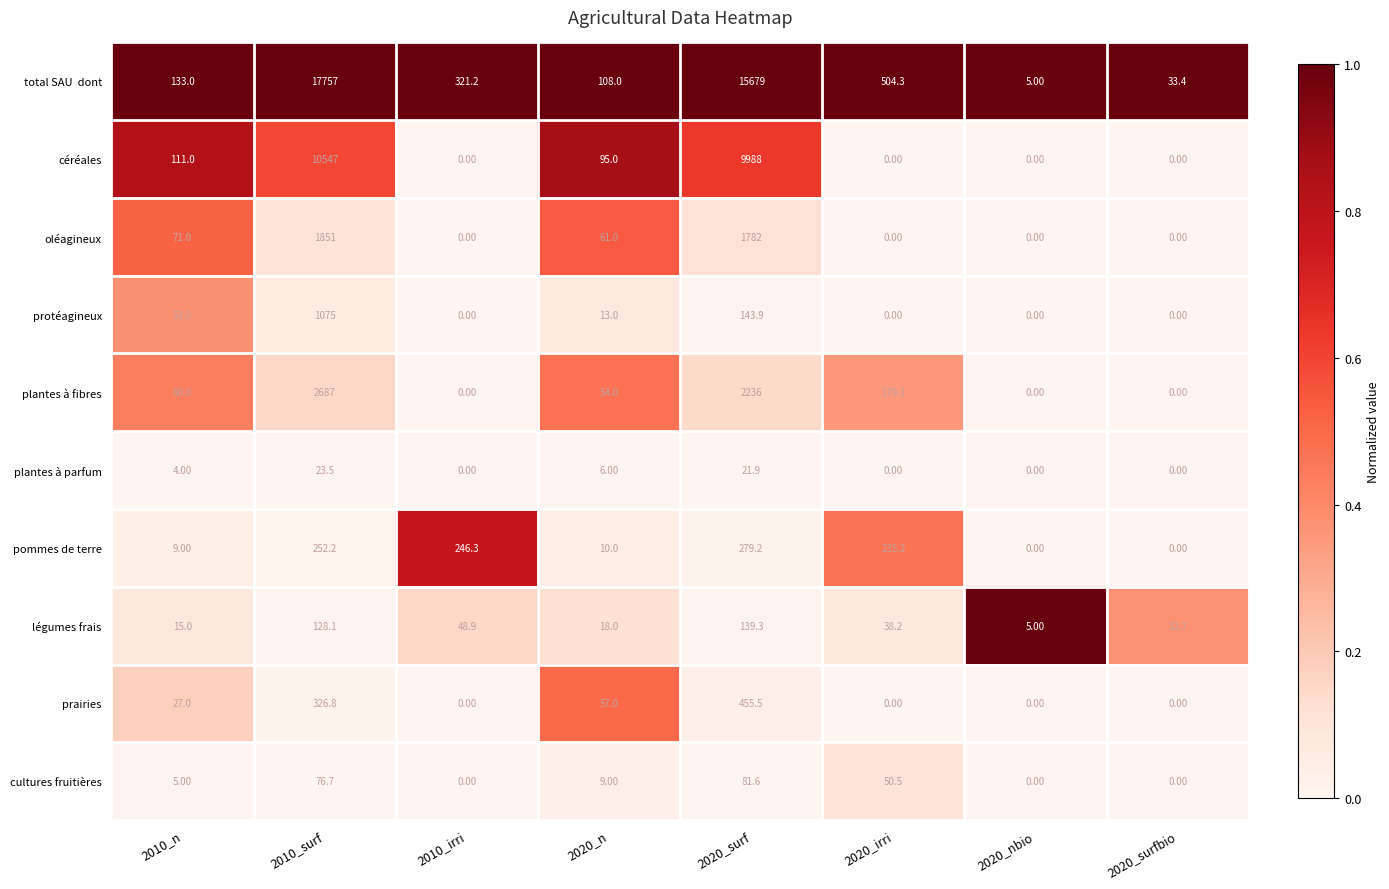

What is the spread (max minus min) of values at 2010_irri?

321.2